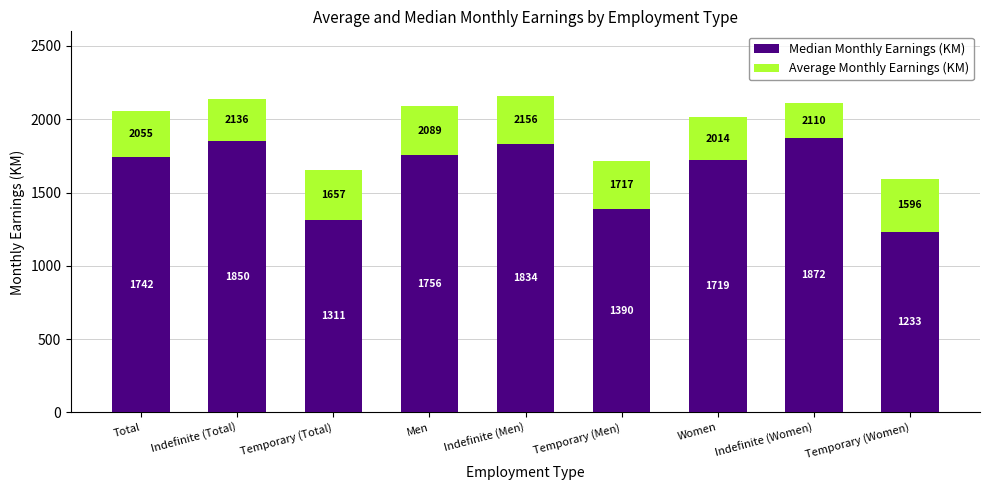

What is the difference between the maximum and minimum values in the Median Monthly Earnings (KM) series?

639.0